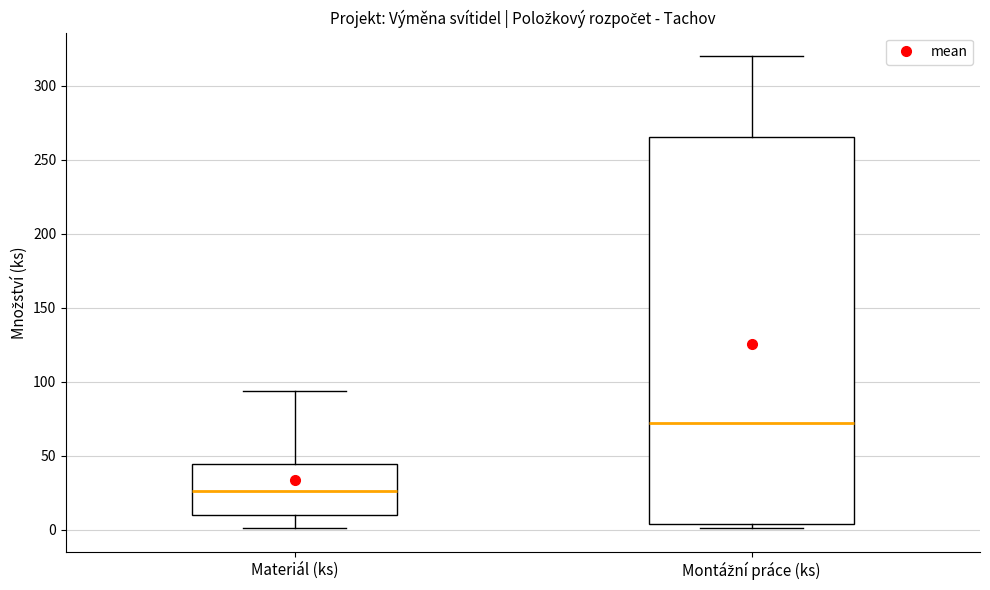

Reading left to right, read every box against the y-axis: the position of its median line, the range the box covers, and the ends of its whiskers. The values are not printed on the chart, so give them approximately, as read against the axis.

Materiál (ks): median 25, box 10 to 45, whiskers 0 to 95
Montážní práce (ks): median 75, box 5 to 265, whiskers 0 to 320